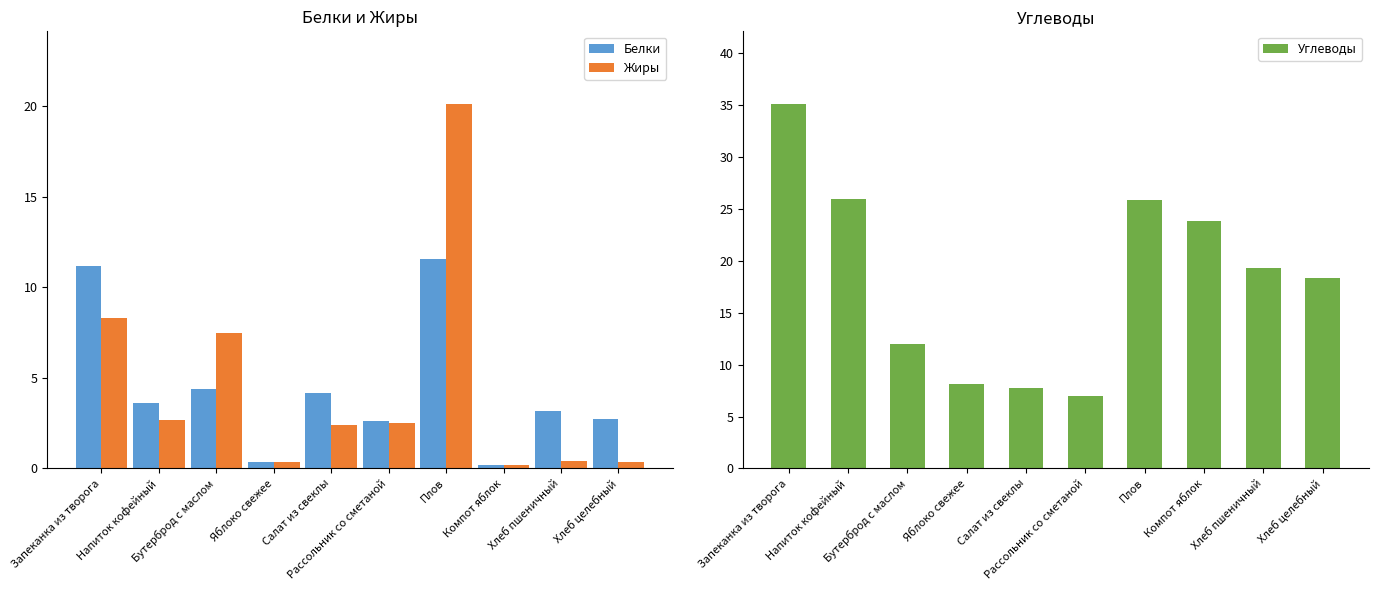

What is the minimum value for Углеводы?

7.0